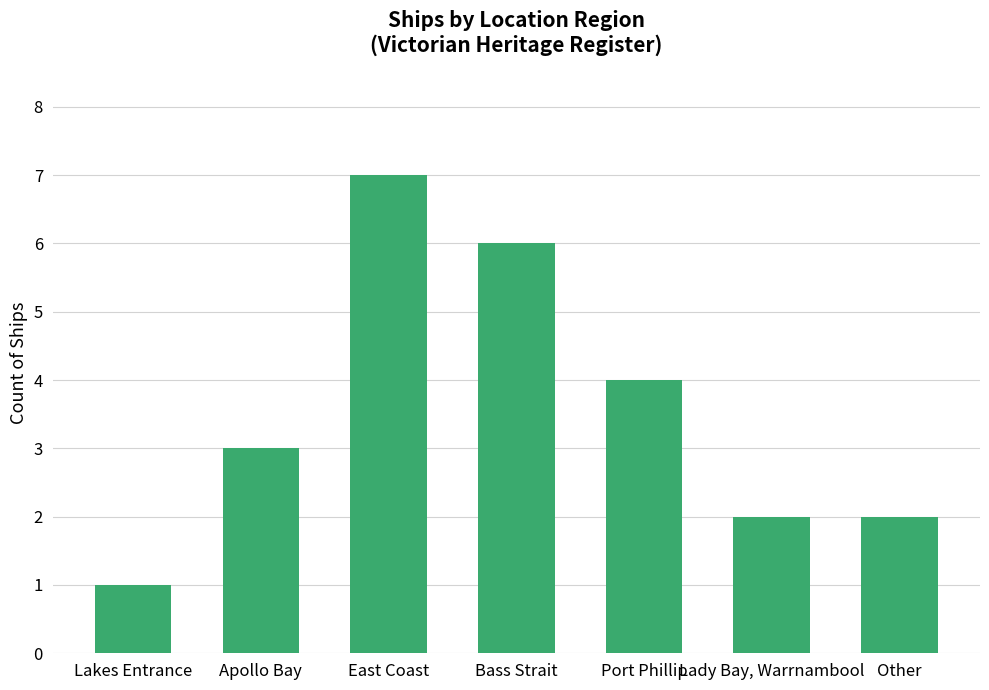

What is the change in value from East Coast to Bass Strait?

-1